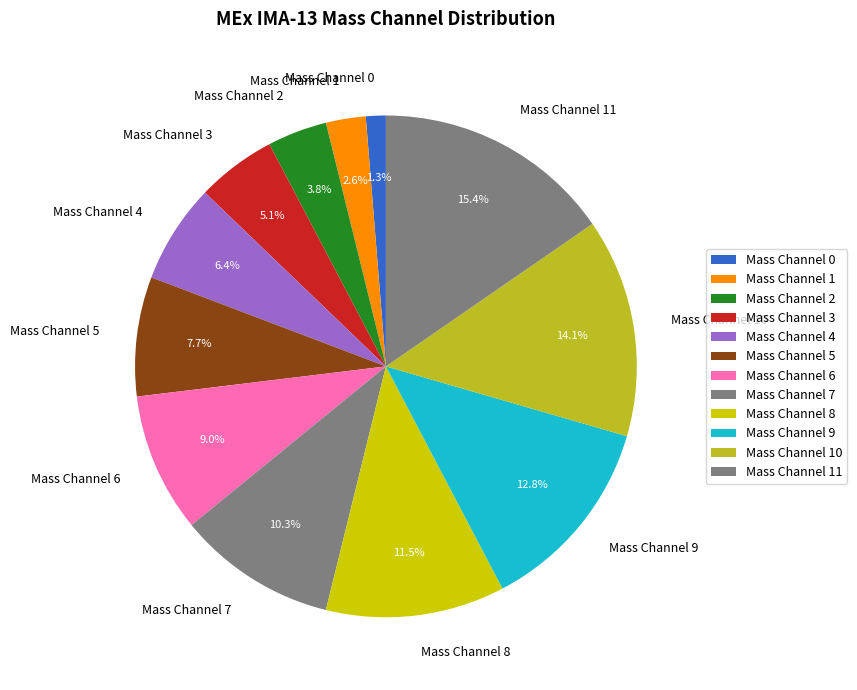

Count the number of slices in the pie.

12